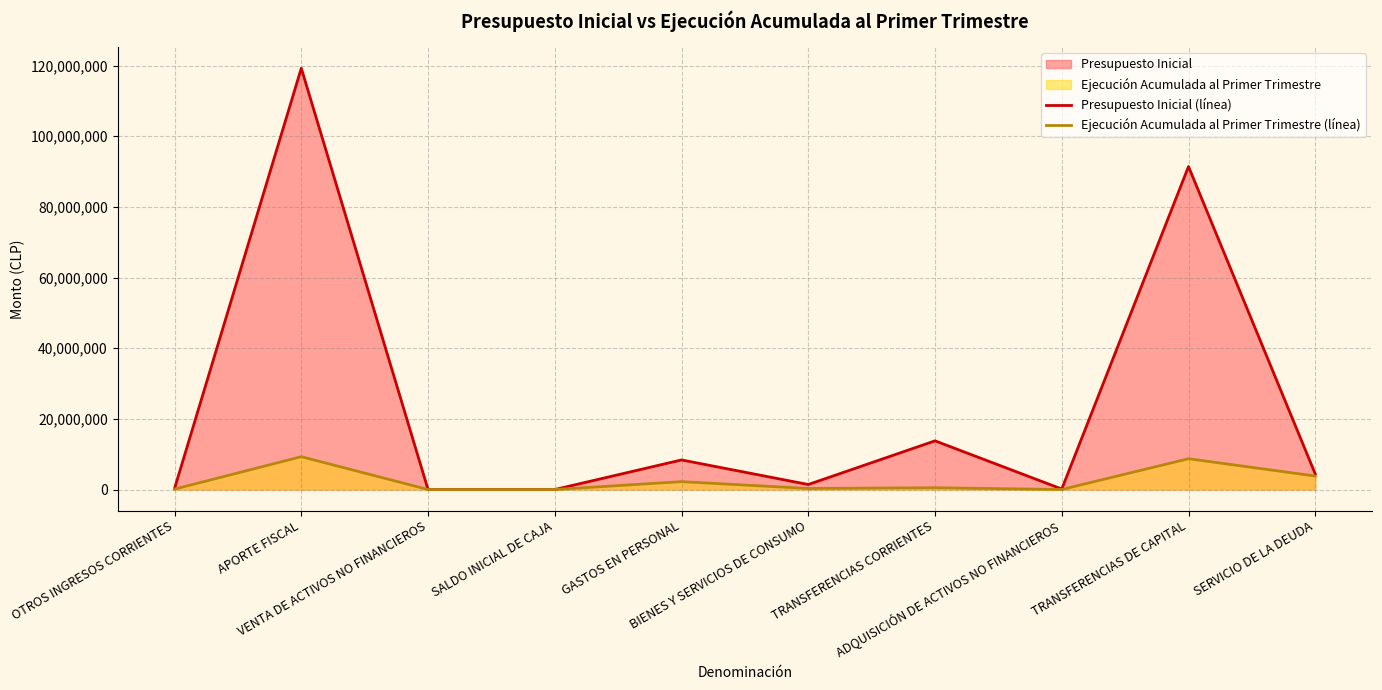

Between SALDO INICIAL DE CAJA and TRANSFERENCIAS CORRIENTES, which series saw the biggest shift?

Presupuesto Inicial (línea)